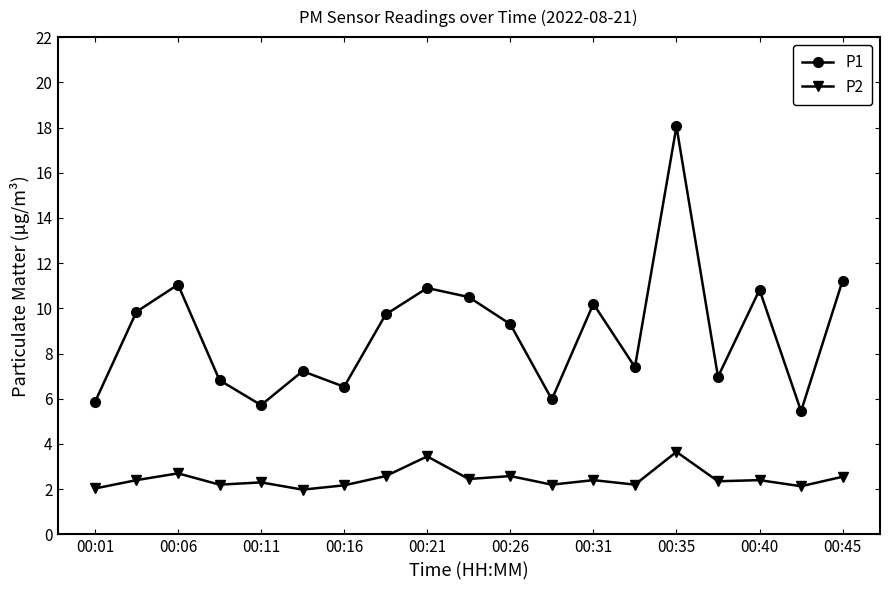

What is the lowest value of the P2 series?

2.0